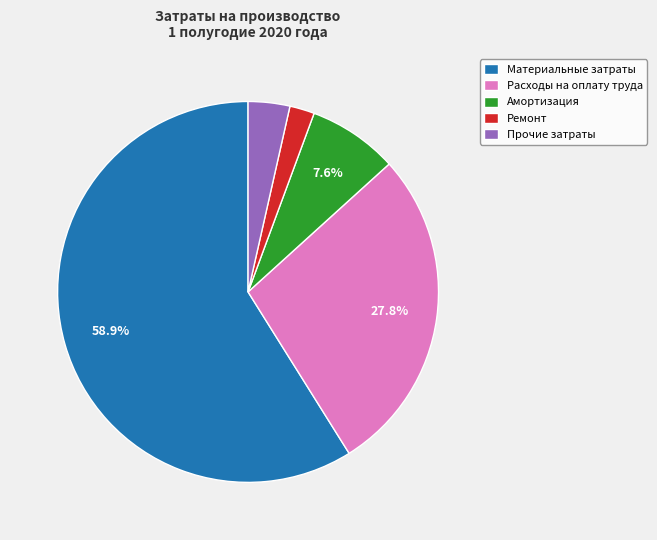

Which category has the biggest portion of the pie?

Материальные затраты